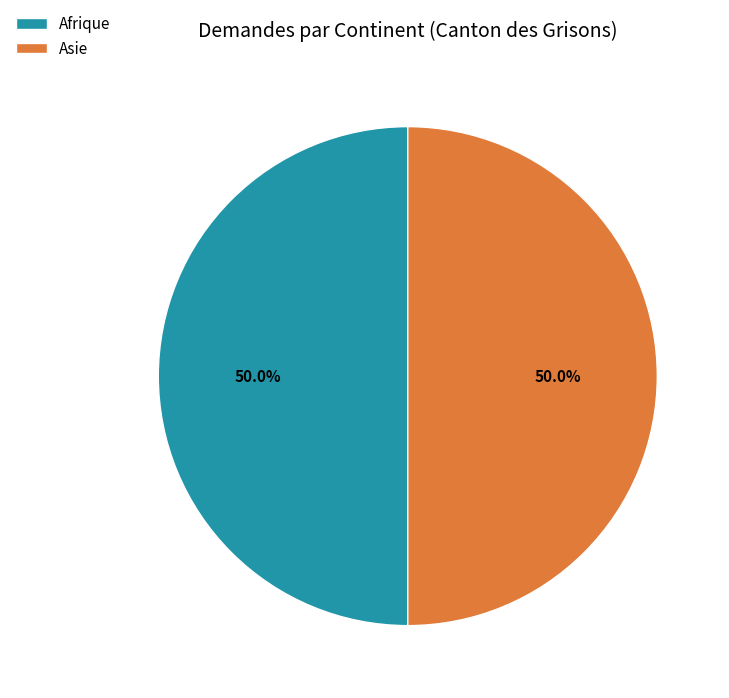

Do Asie and Afrique together represent more than half of the pie?

Yes